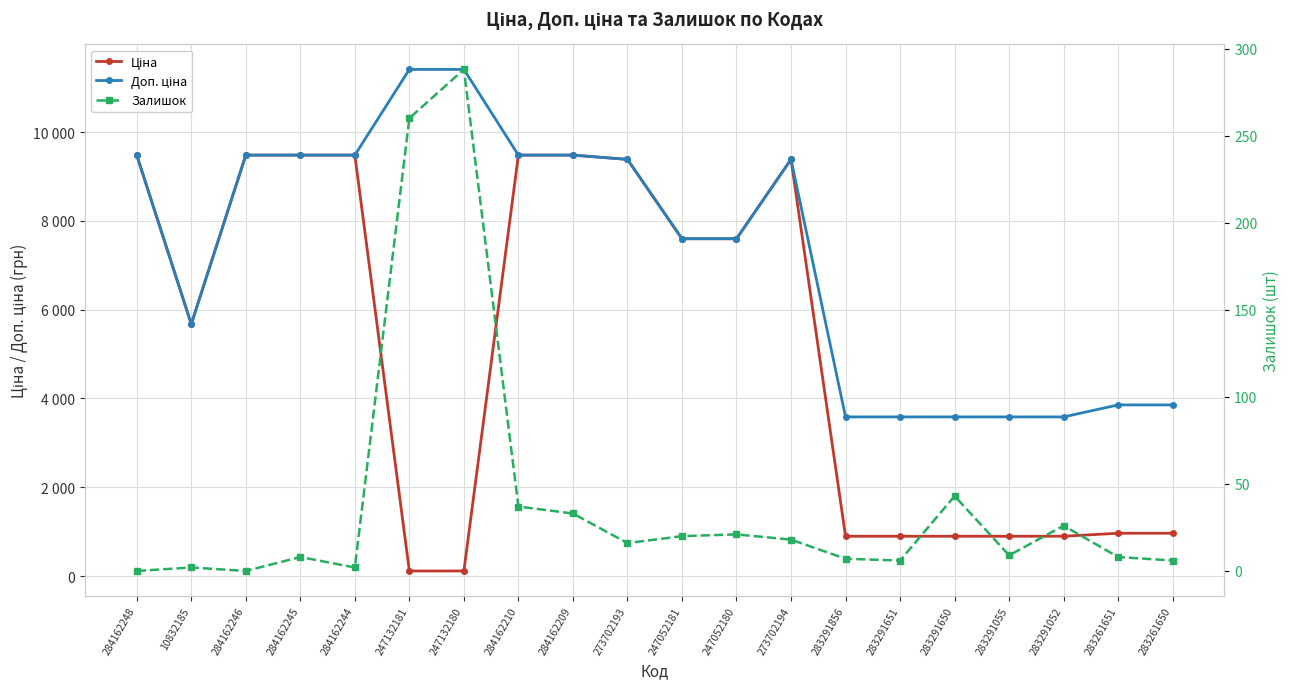

What is the difference between the Залишок values at 283291052 and 283261651?

18.0